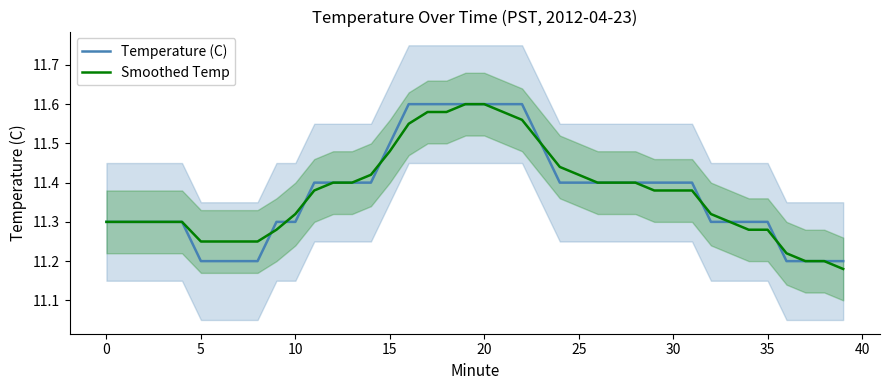

Is this an area chart (filled region under the line)?

No